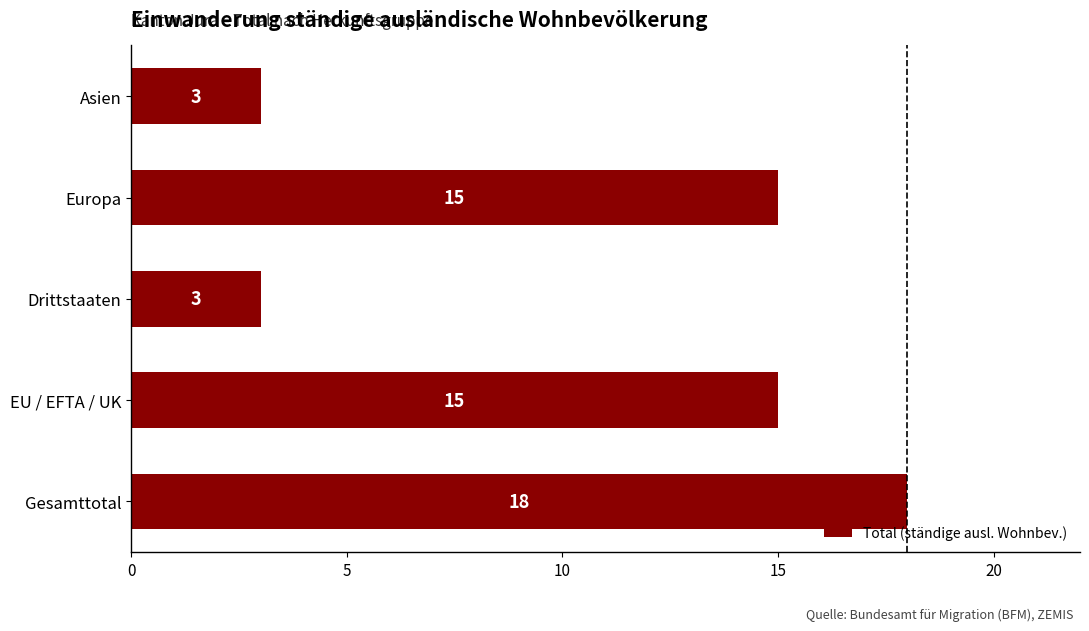

Reading bottom to top, list all the values displayed in this chart.

18	15	3	15	3